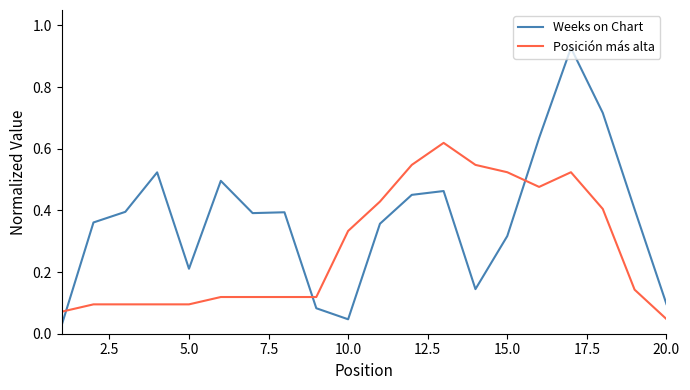

Does the chart have visible grid lines?

No